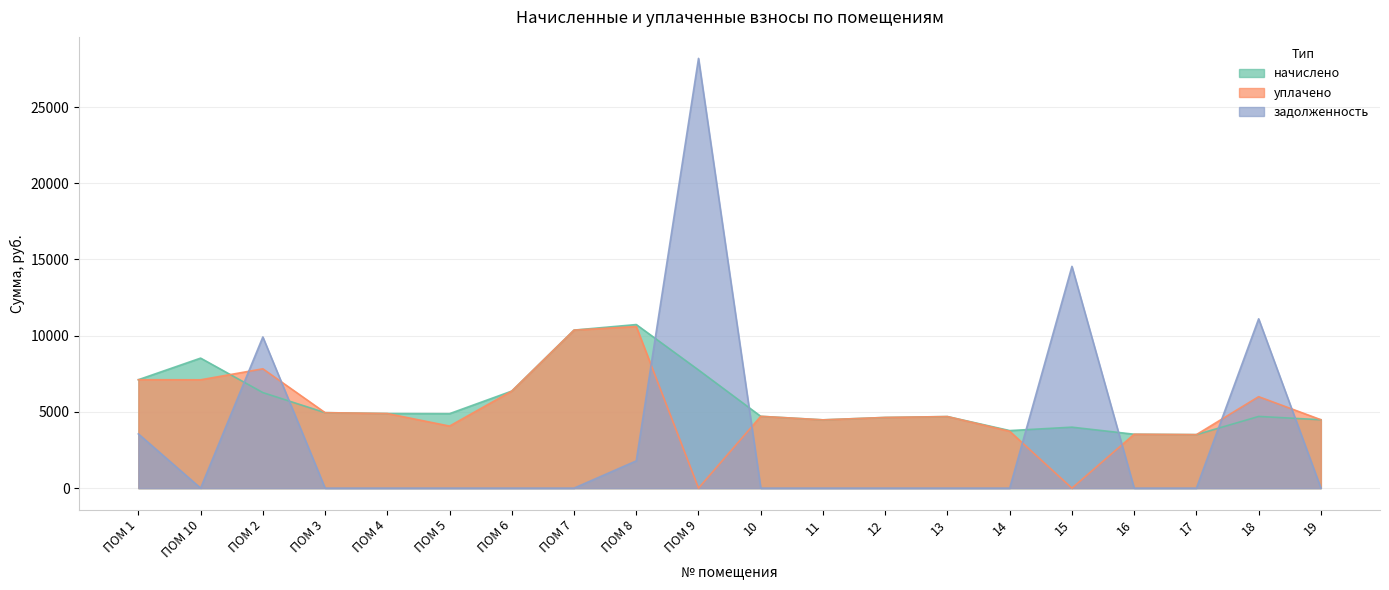

What are all the series names shown in the legend?

начислено, уплачено, задолженность